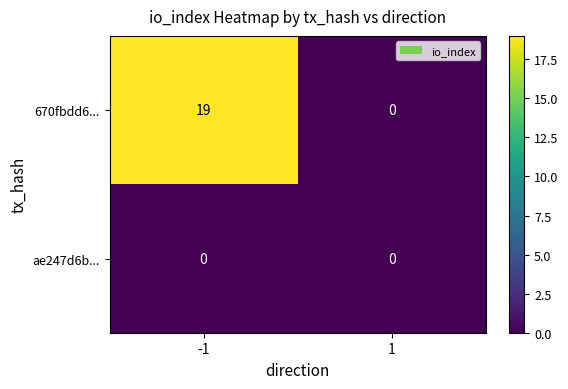

What is the greatest value displayed?

19